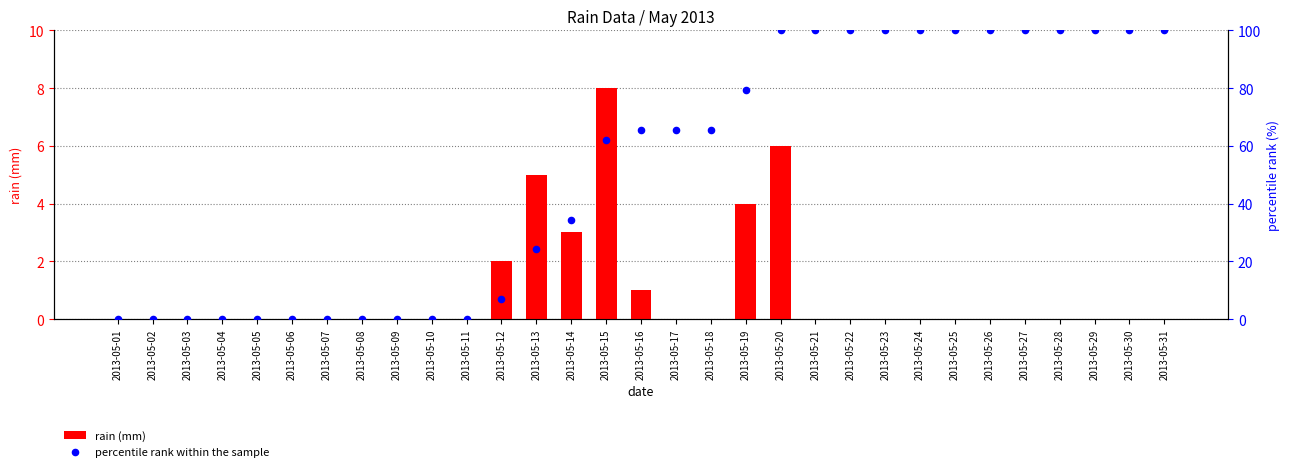

At how many categories does at least one series exceed 84?

12